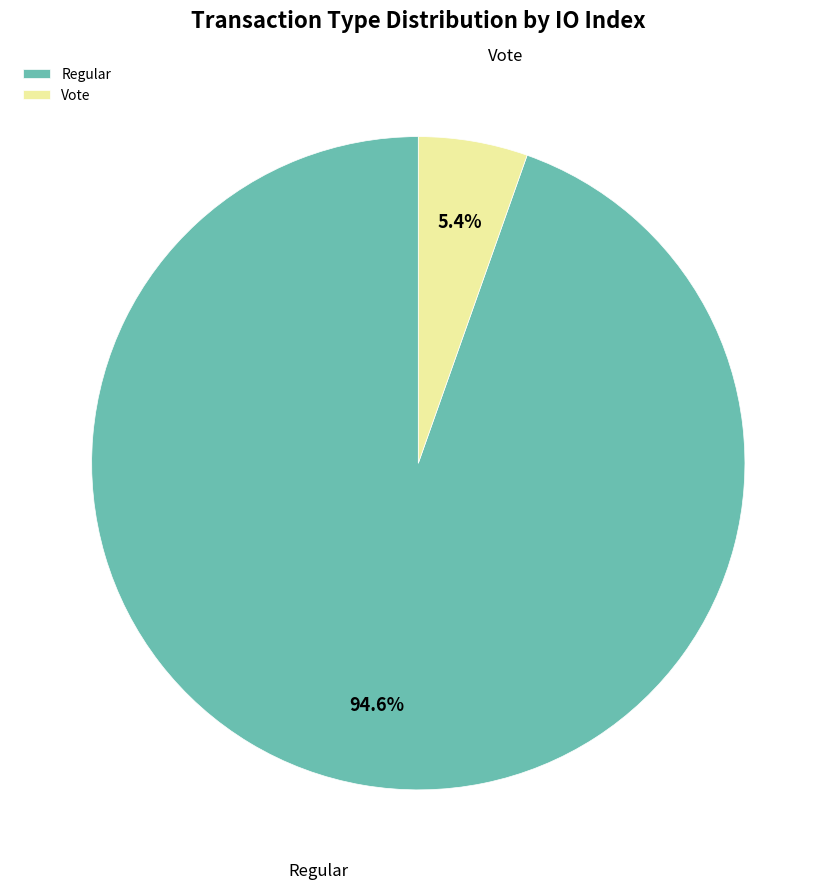

Which has a higher value, Vote or Regular?

Regular